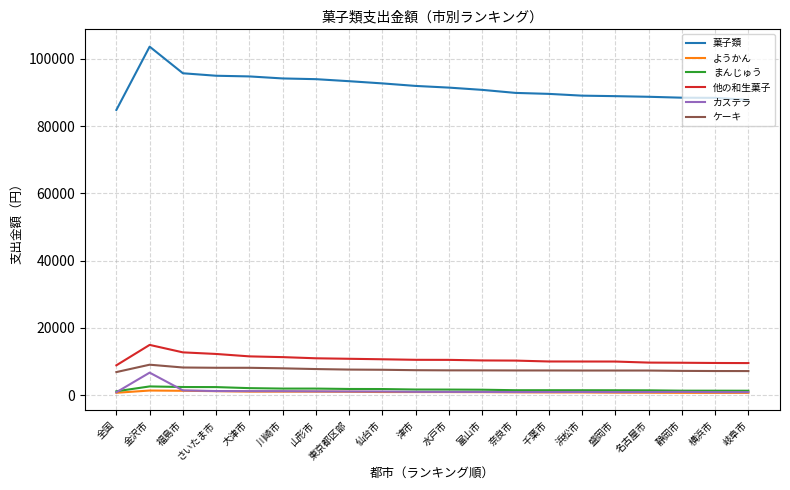

What is the total value across all series at 富山市?

111804